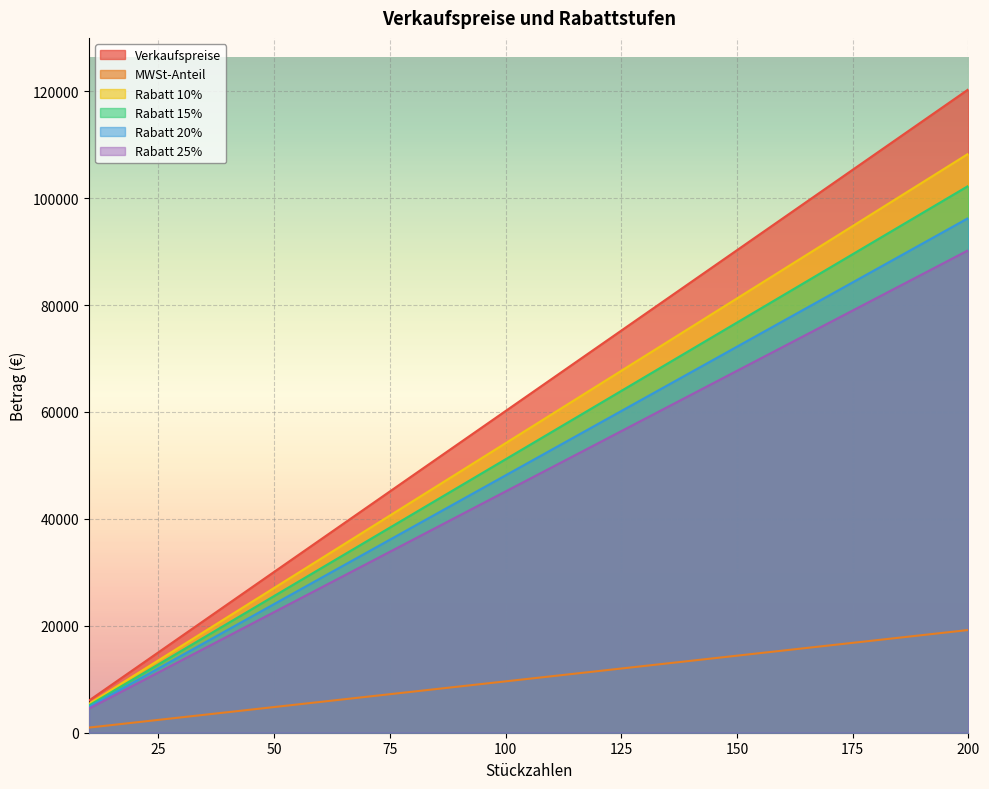

True or false: Verkaufspreise and MWSt-Anteil intersect in this chart.

False